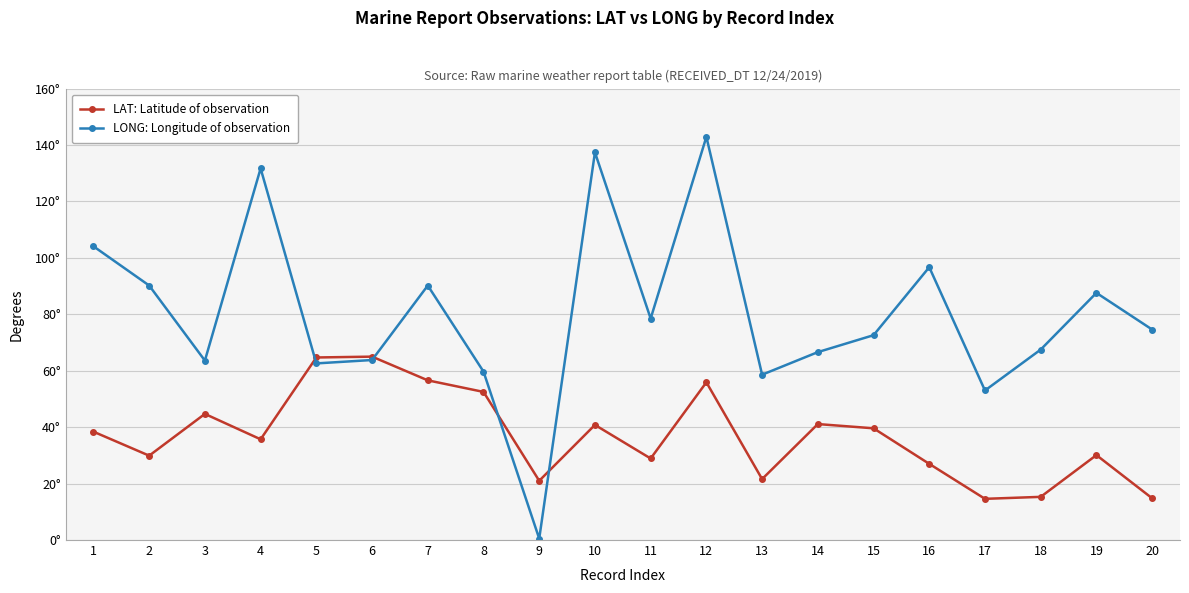

List the series in order of their overall mean, highest first.

LONG: Longitude of observation, LAT: Latitude of observation